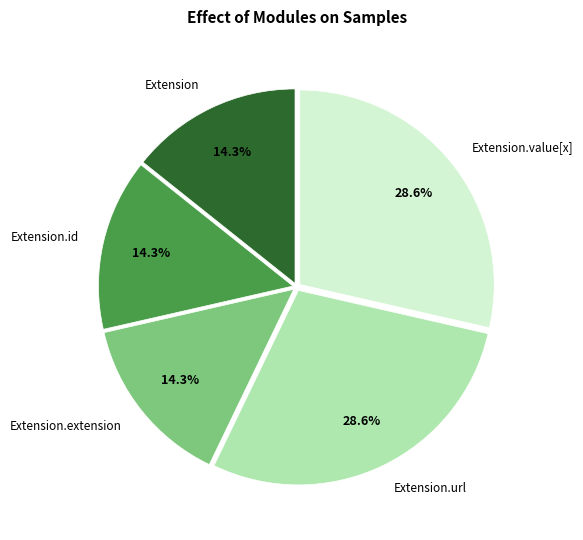

Which has a higher value, Extension.url or Extension.extension?

Extension.url